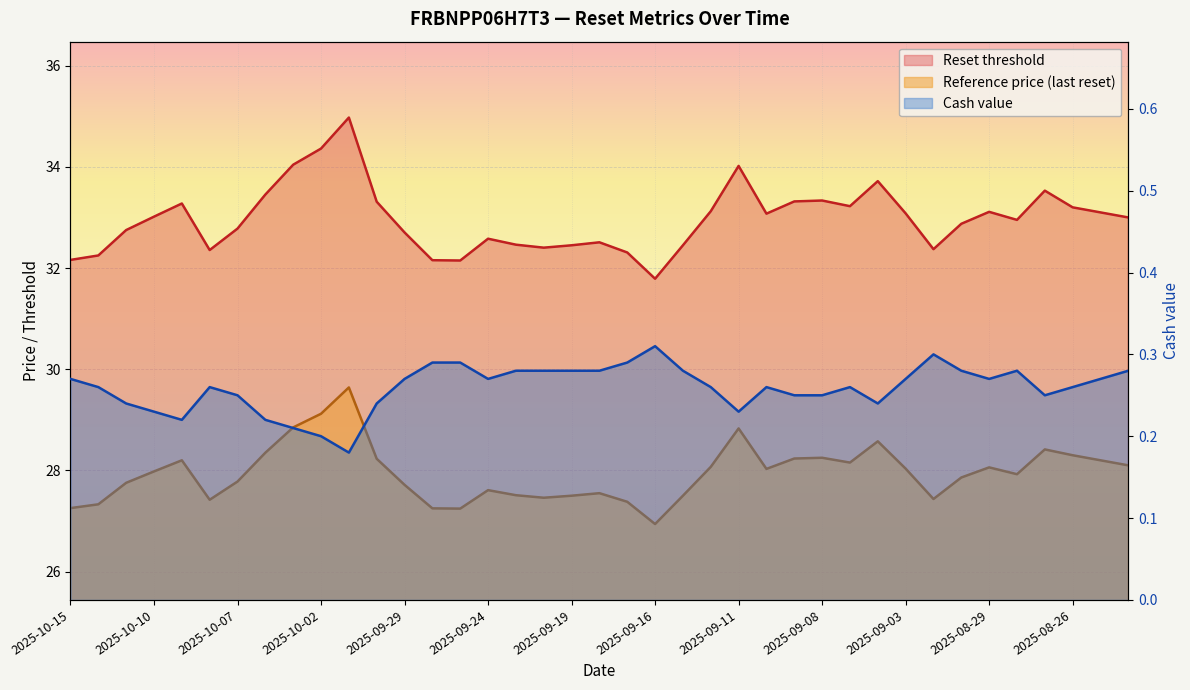

How many data points in Reference price (last reset) are less than 27?

1